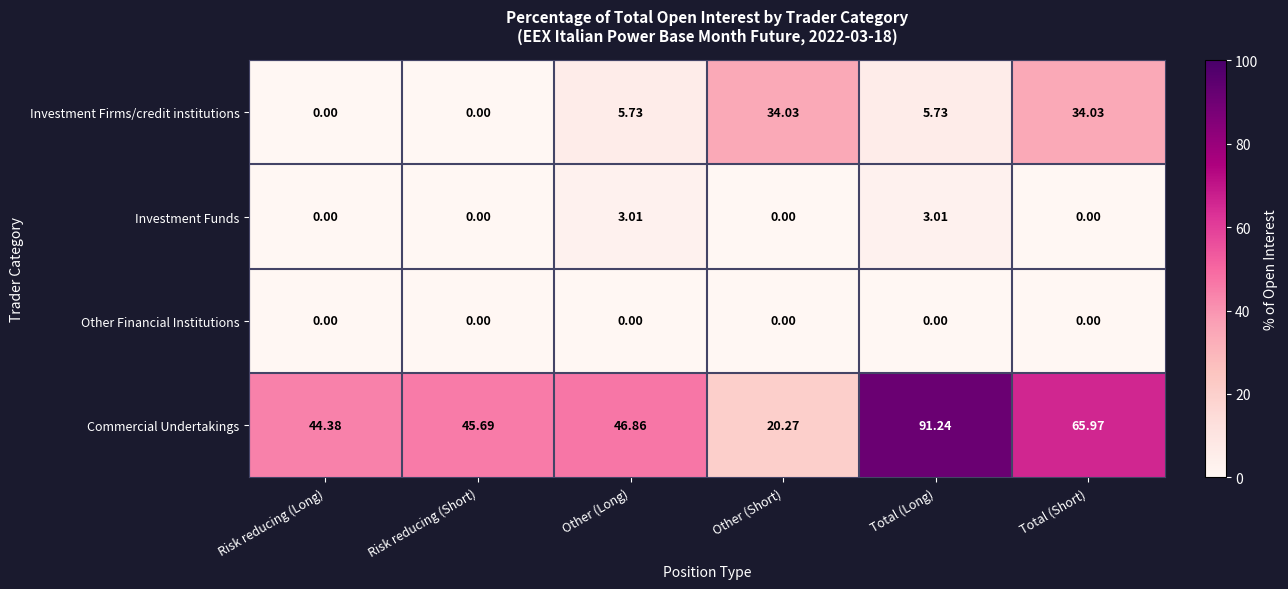

What is the greatest value displayed?

91.2